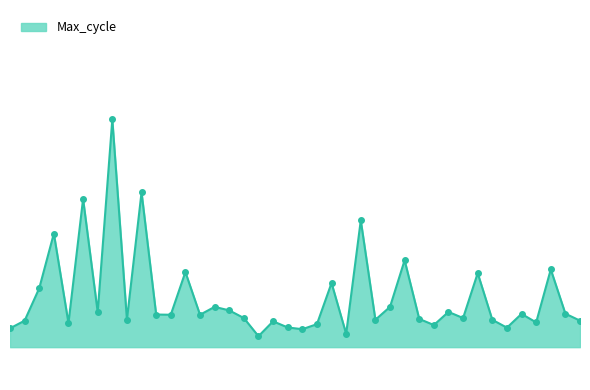

What is the minimum value shown in the chart?

20837